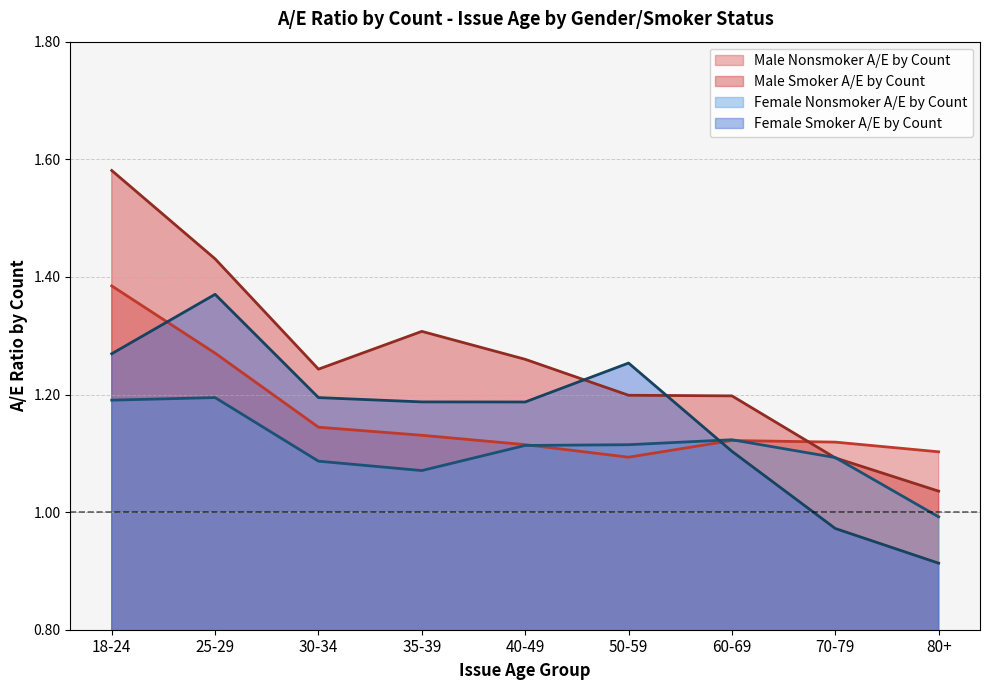

What is the spread (max minus min) of values at 60-69?

0.1